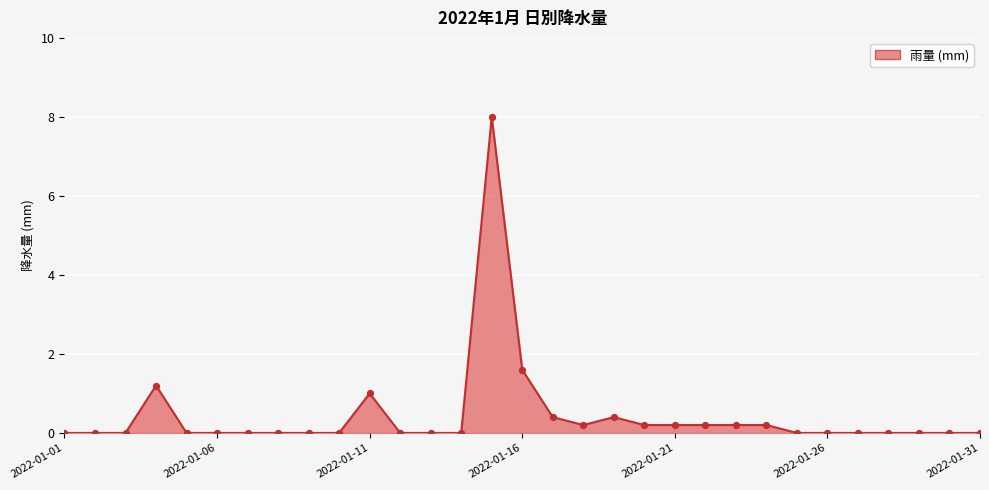

How many lines are shown in the chart?

1